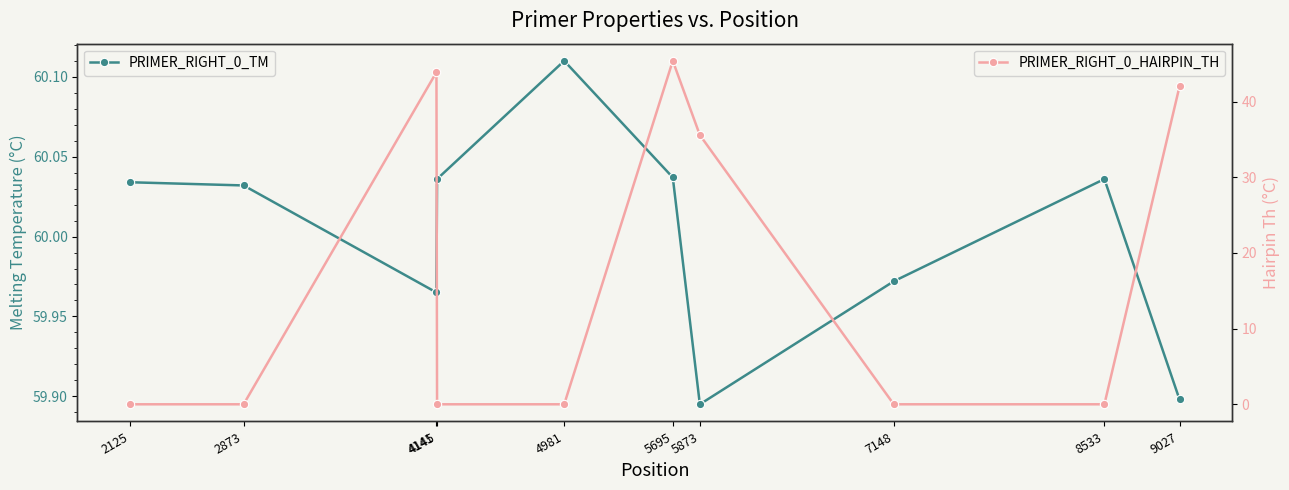

What are all the series names shown in the legend?

PRIMER_RIGHT_0_TM, PRIMER_RIGHT_0_HAIRPIN_TH